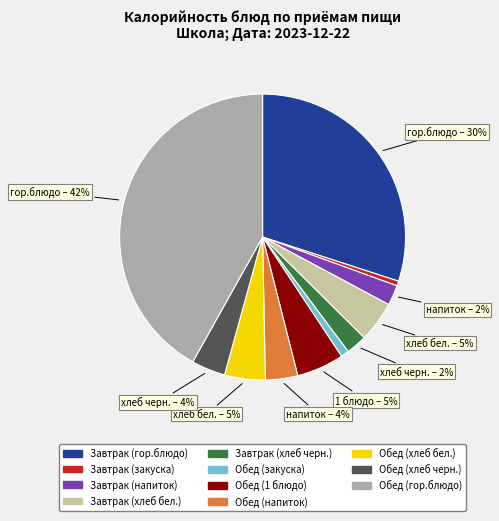

To the nearest percent, what percentage of the pie is Завтрак (гор.блюдо)?

30%